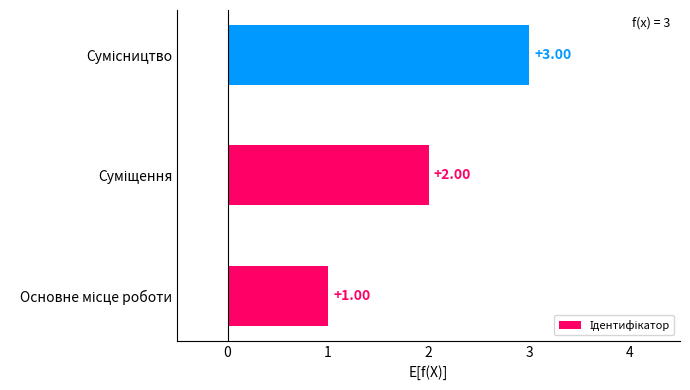

Are the bars grouped side by side (vs. stacked)?

No